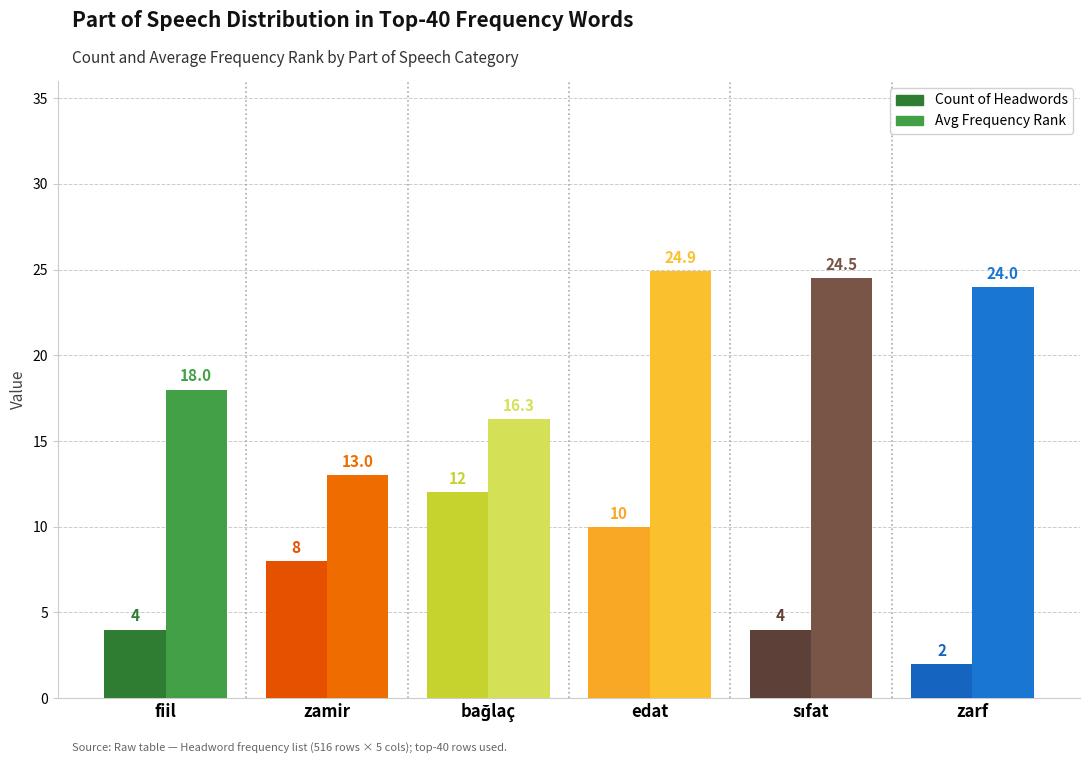

What is the total value across all series at zamir?

21.0